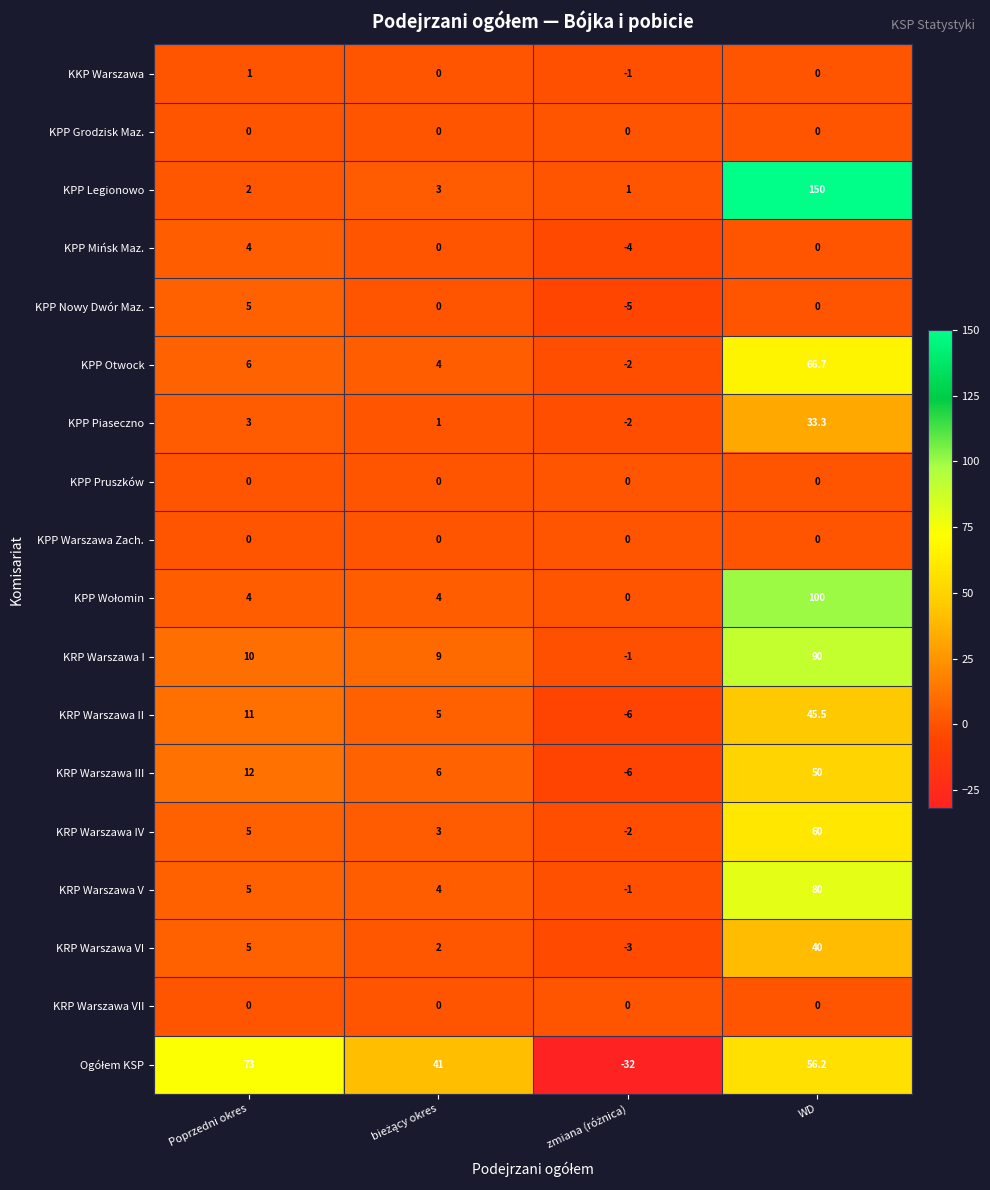

What is the maximum value shown in the chart?

150.0